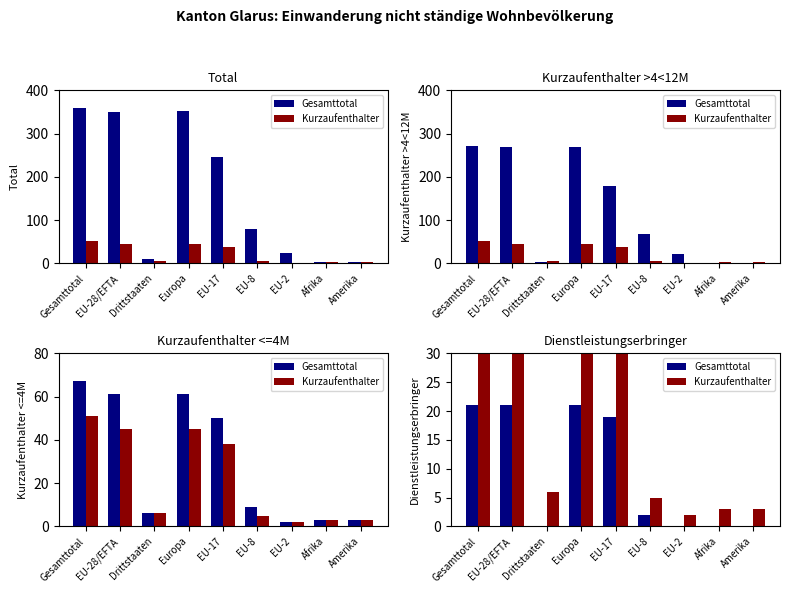

What is the sum of the Kurzaufenthalter values at Drittstaaten and Gesamttotal?

57